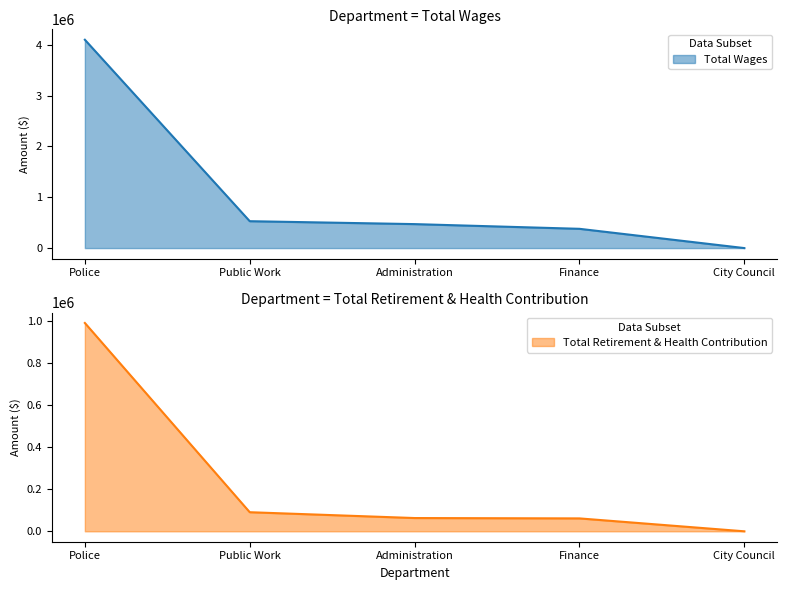

What are all the series names shown in the legend?

Total Wages, Total Retirement & Health Contribution